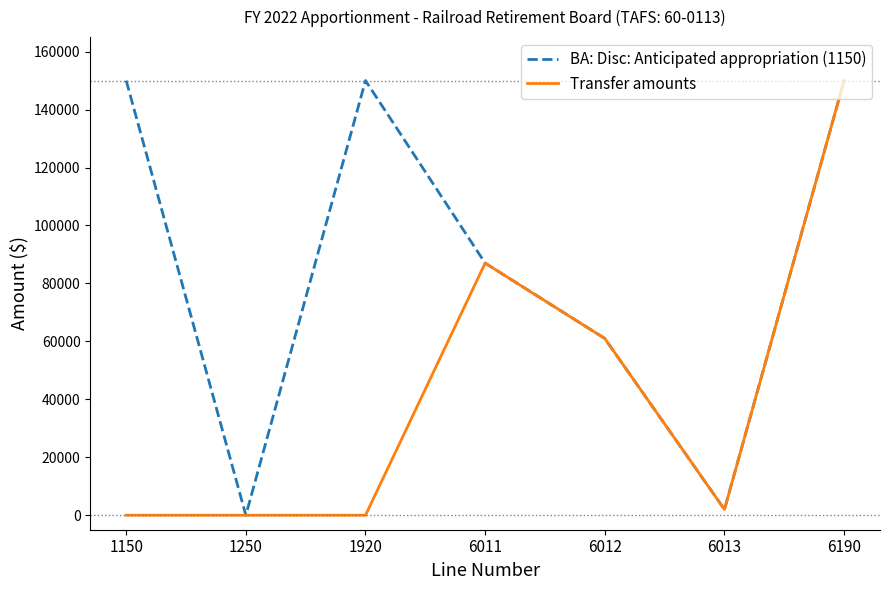

Is the value of Transfer amounts at 6013 greater than the value of BA: Disc: Anticipated appropriation (1150) at 1920?

No